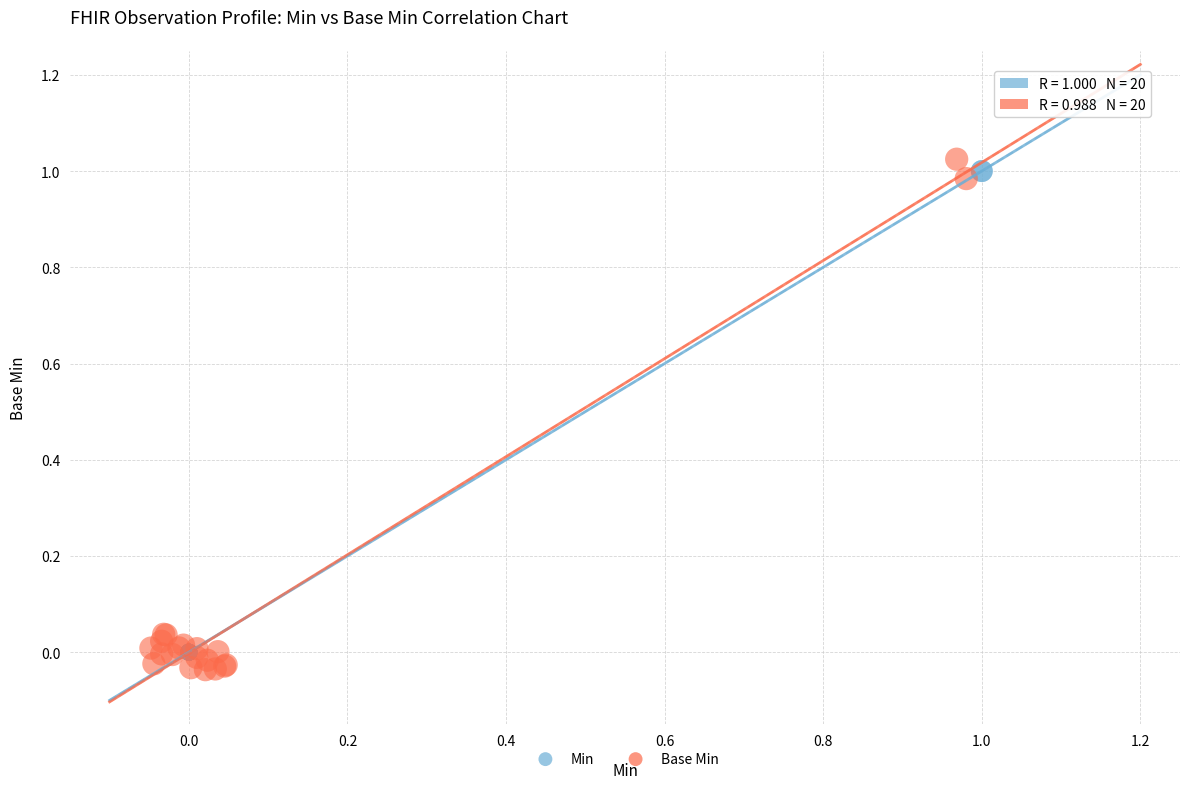

Which series has the largest Y range (max minus min)?

Base Min